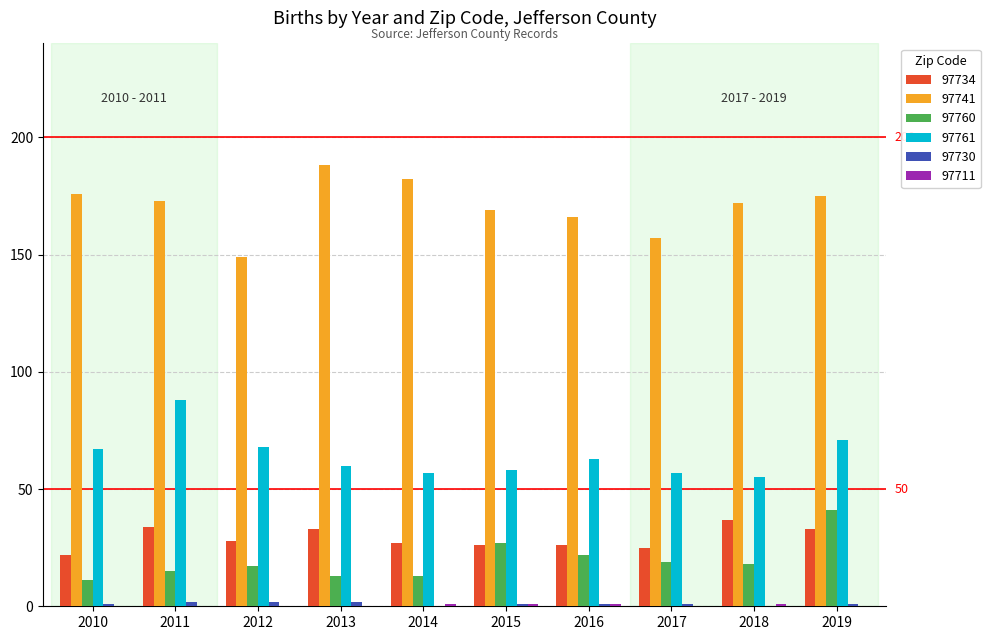

Which series has the largest total across all categories?

97741